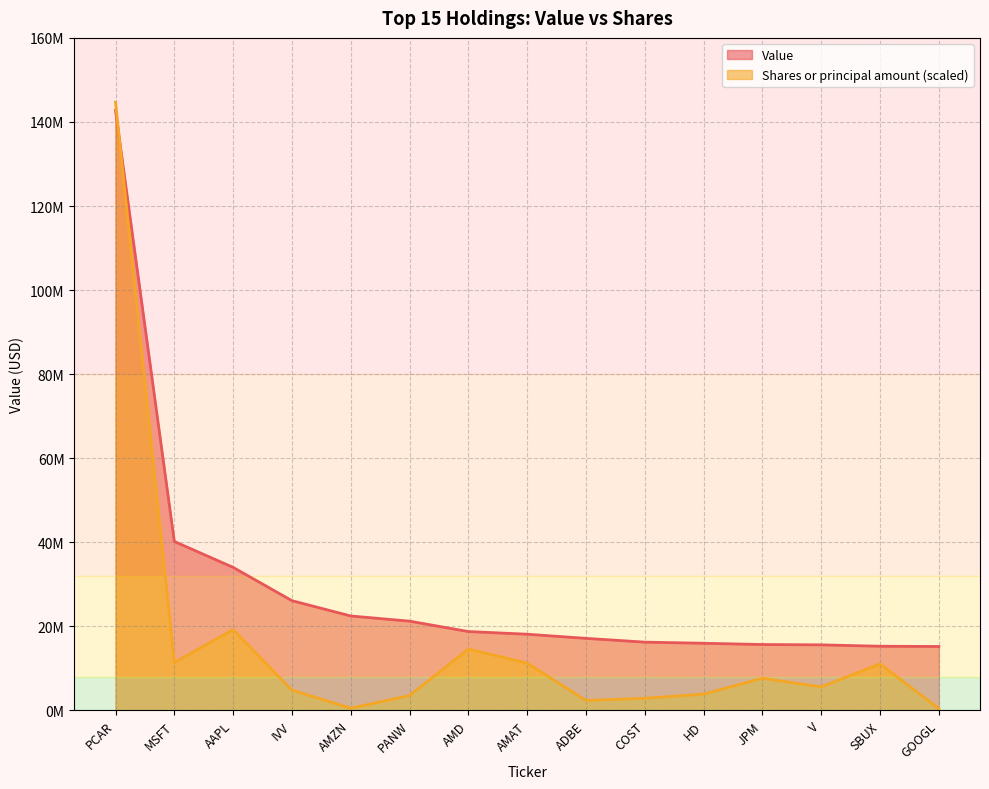

How many distinct data groups are displayed?

2